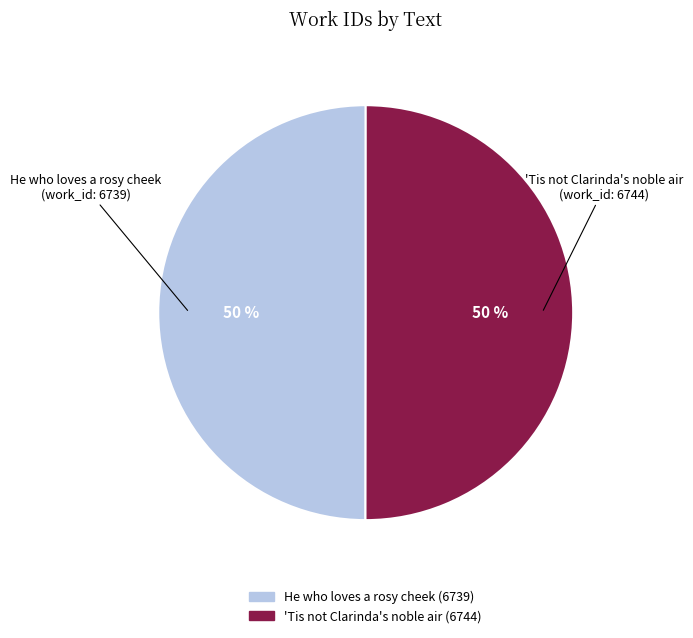

How many slices are in this pie chart?

2